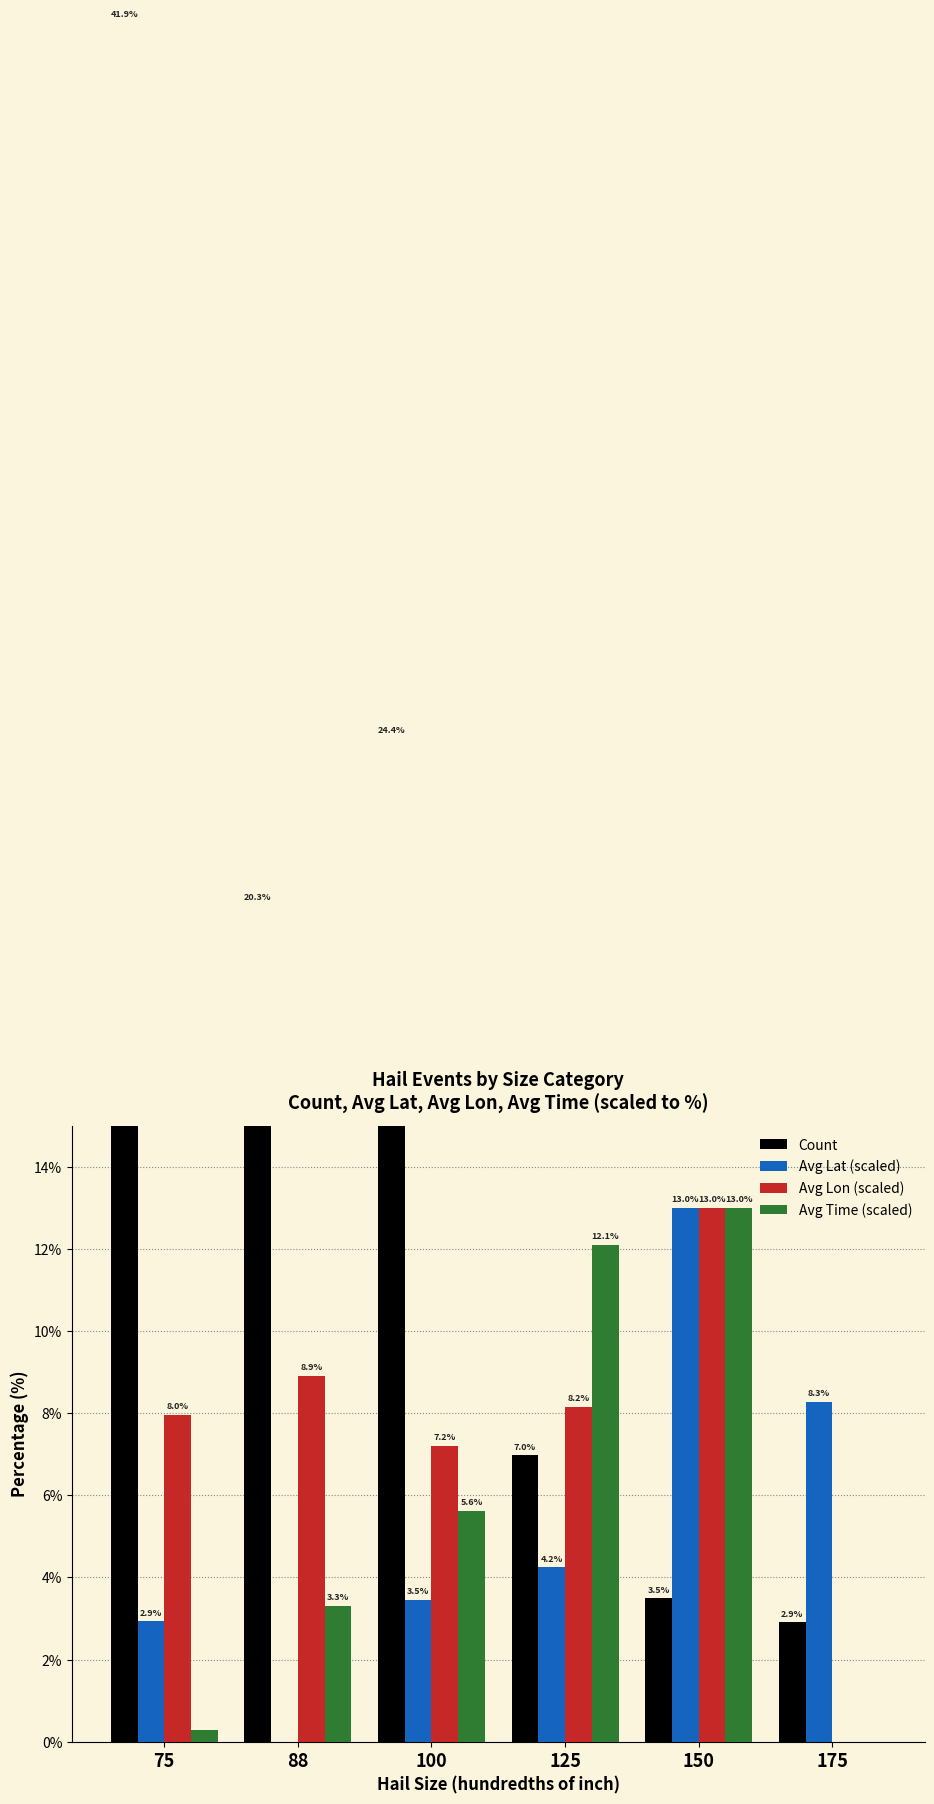

What is the difference between the Count values at 75 and 88?

21.5